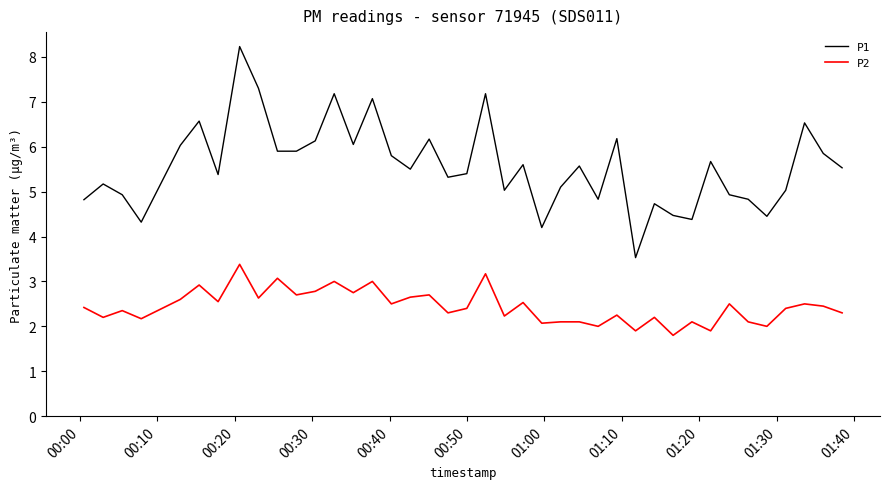

What is the minimum value for P1?

3.5